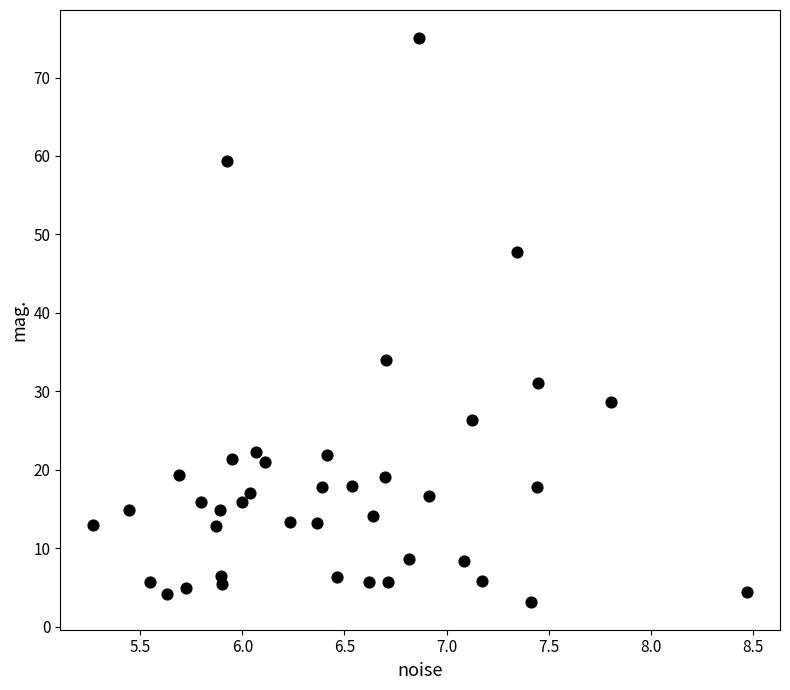

What Y value in the scatter plot is closest to 39?

34.0